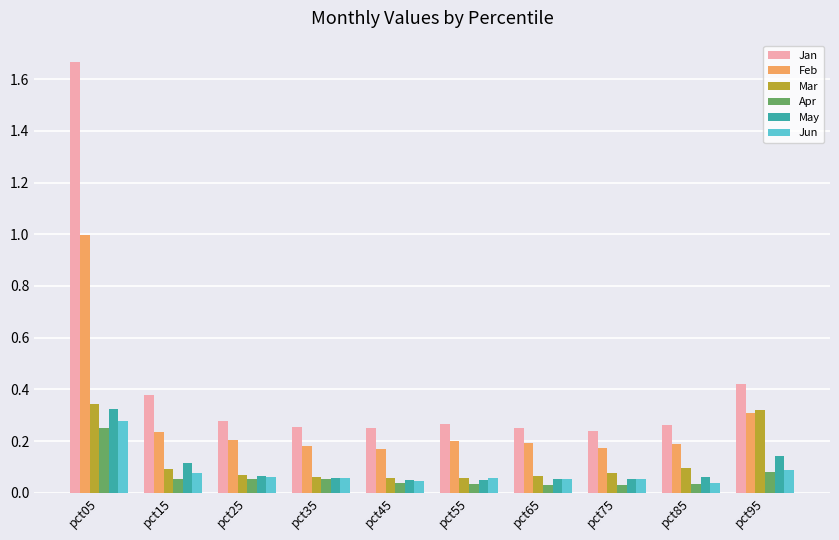

Does the chart contain stacked bars?

No